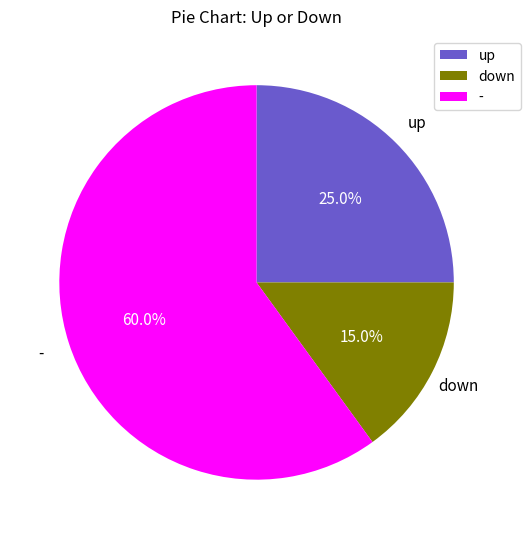

Which slice is the smallest?

down